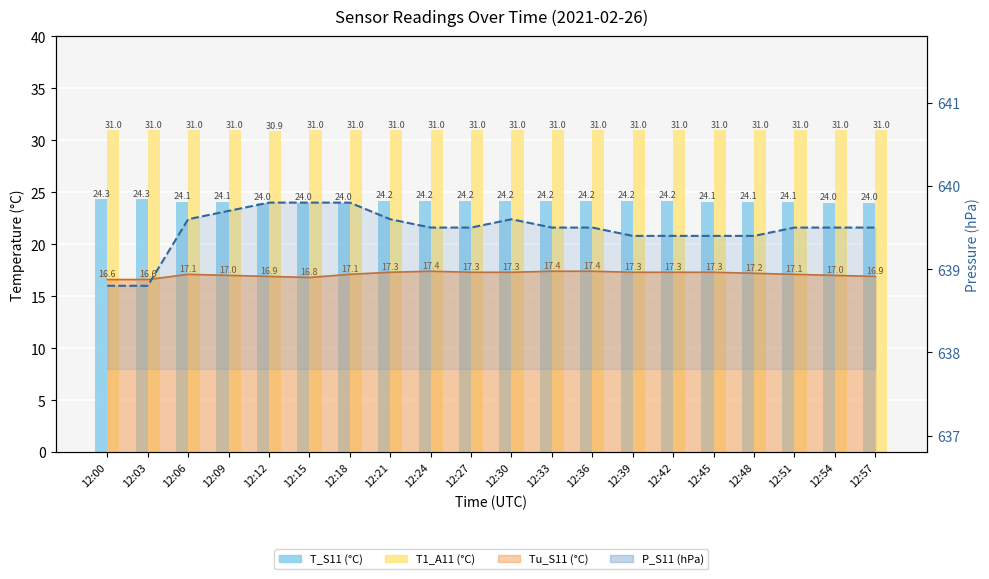

The value of T1_A11 (°C) at 12:15 is 7.6. True or false?

False